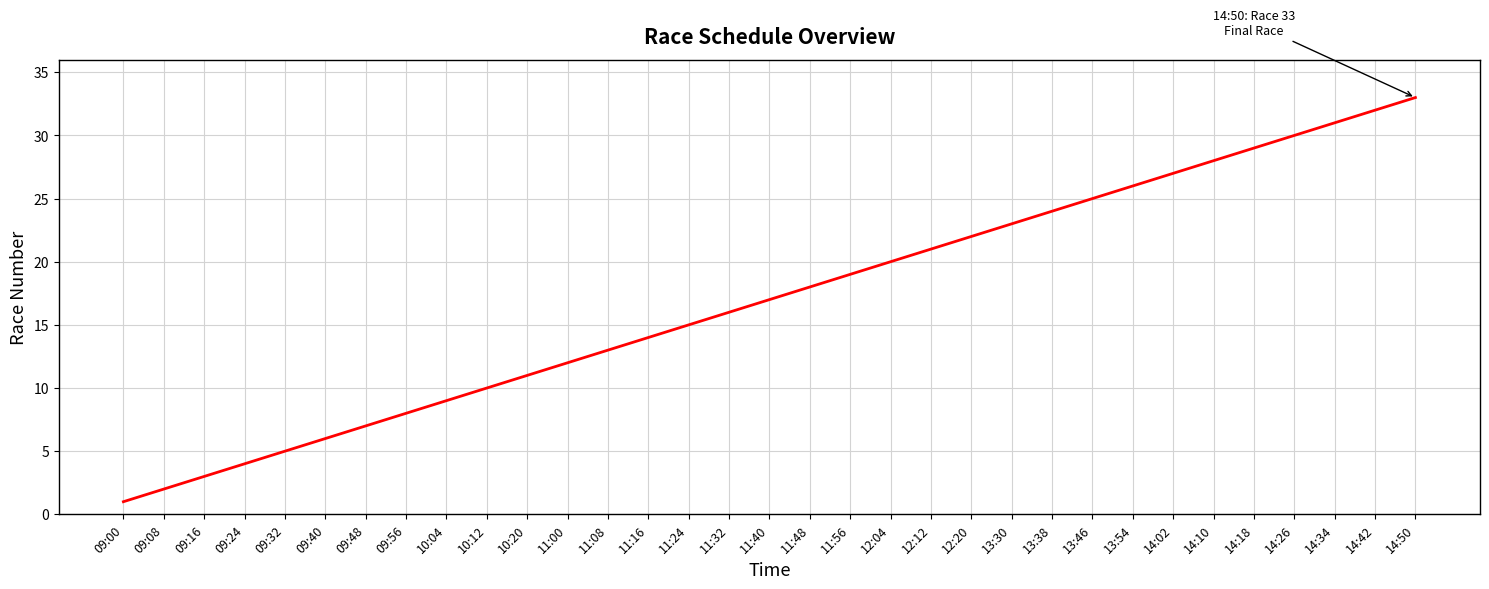

Reading left to right, extract all data points from this chart.

09:00=1	09:08=2	09:16=3	09:24=4	09:32=5	09:40=6	09:48=7	09:56=8	10:04=9	10:12=10	10:20=11	11:00=12	11:08=13	11:16=14	11:24=15	11:32=16	11:40=17	11:48=18	11:56=19	12:04=20	12:12=21	12:20=22	13:30=23	13:38=24	13:46=25	13:54=26	14:02=27	14:10=28	14:18=29	14:26=30	14:34=31	14:42=32	14:50=33